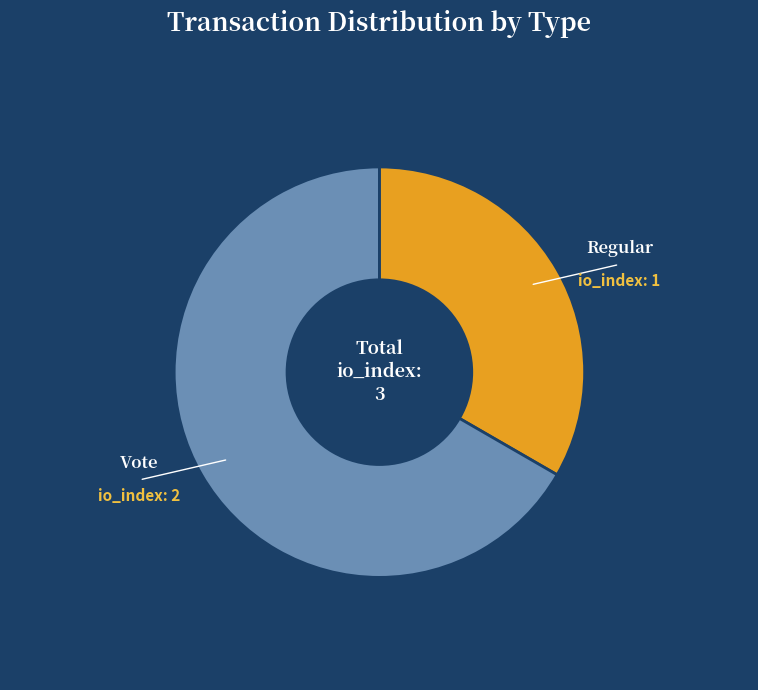

Do Vote and Regular together represent more than half of the pie?

Yes